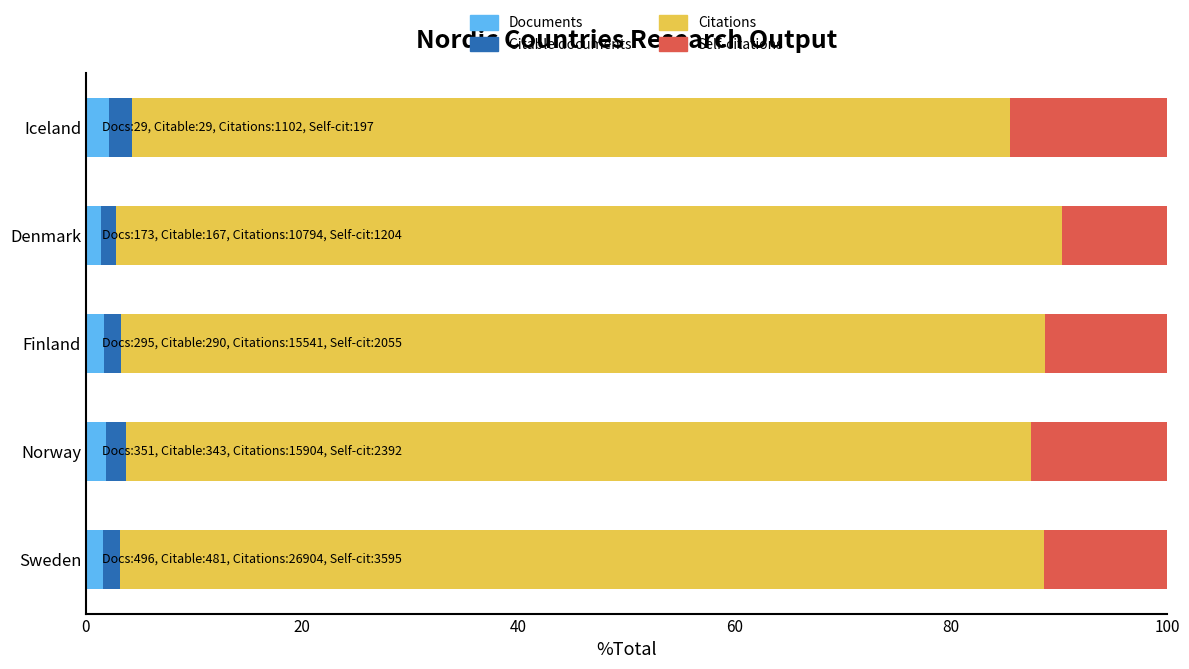

Is it true that Documents equals 2.1 at Iceland?

True